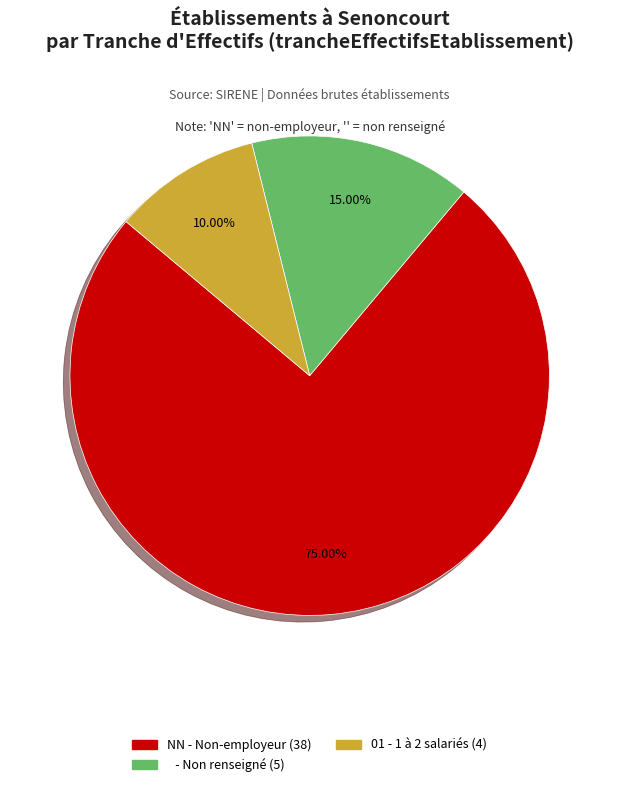

Does any single category account for the majority?

Yes